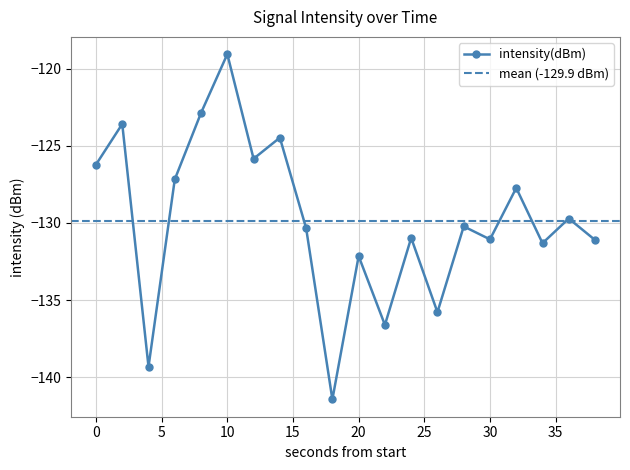

What is the minimum value shown in the chart?

-141.5